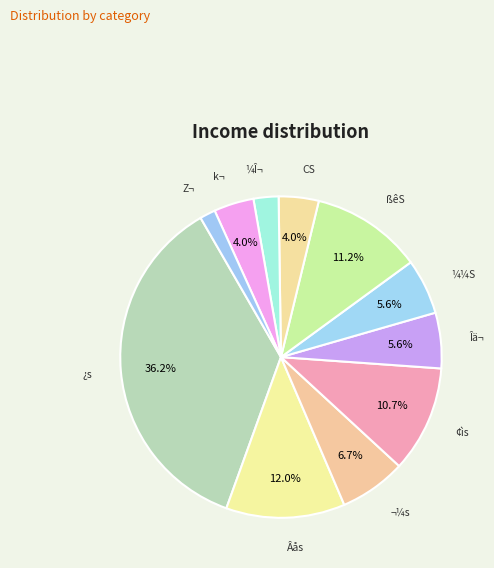

Between CS and ¬¼s, which is larger?

¬¼s